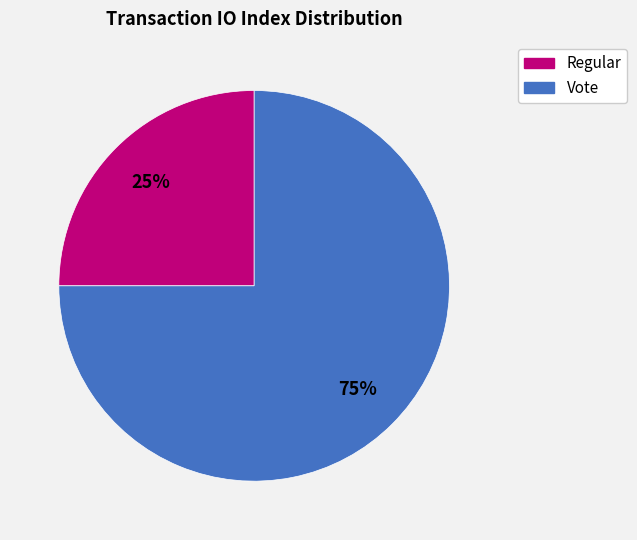

Is it true that Vote is 75% of the pie?

True